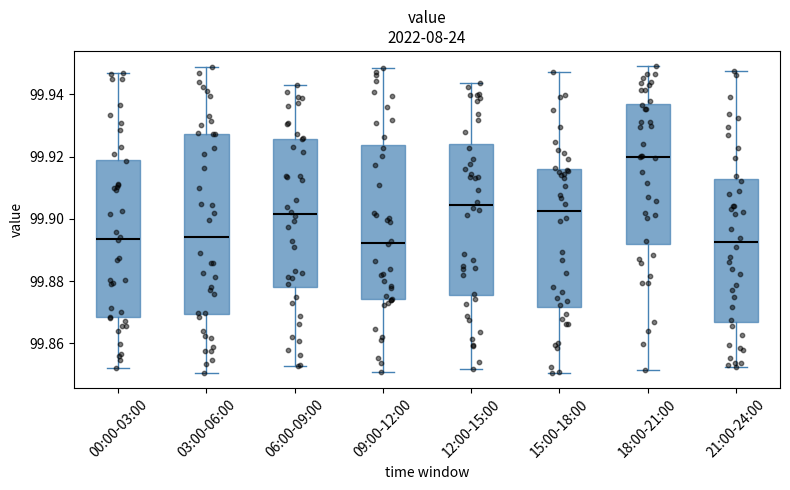

Where is the upper edge of the box for 00:00-03:00 on the y-axis? The values are not printed on the chart, so give them approximately, as read against the axis.

99.920